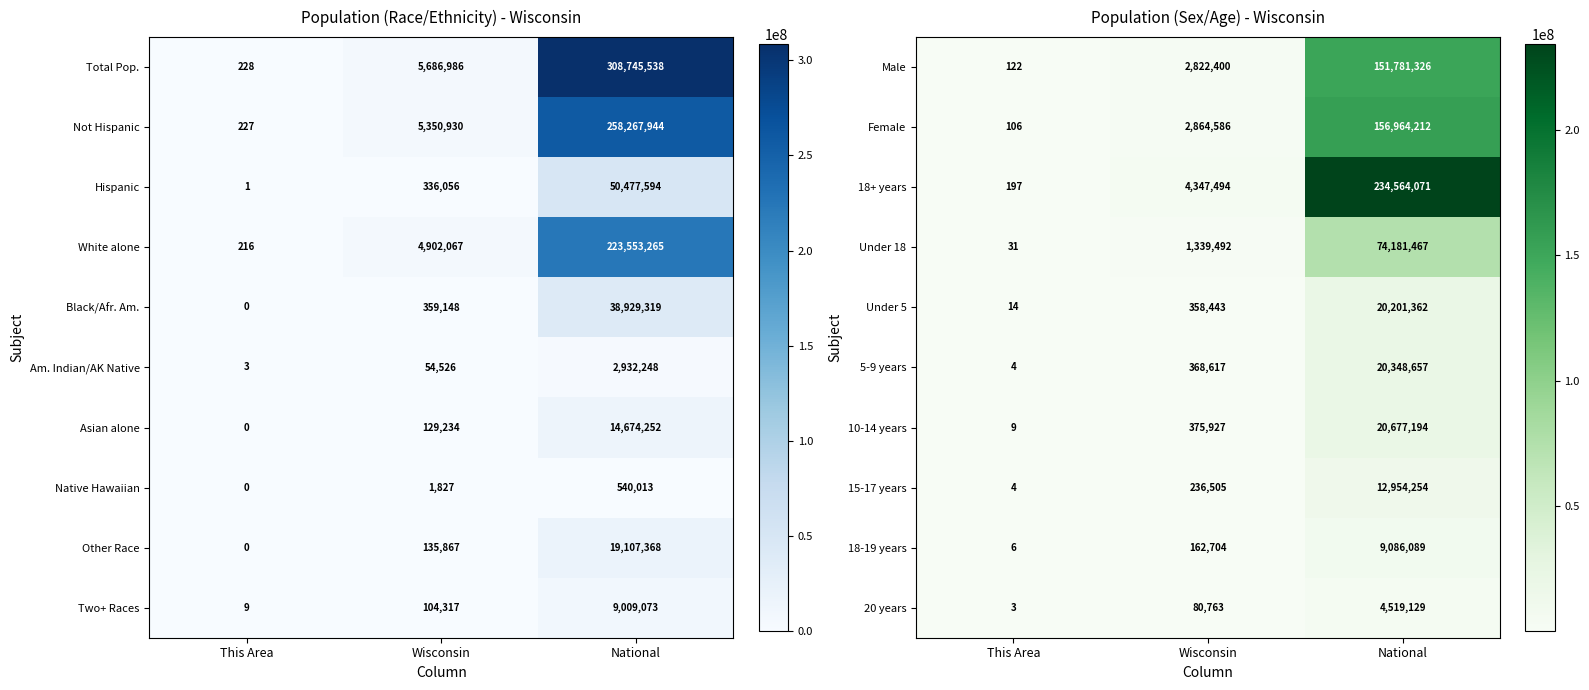

Is it true that 10-14 years equals 641742 at Wisconsin?

False